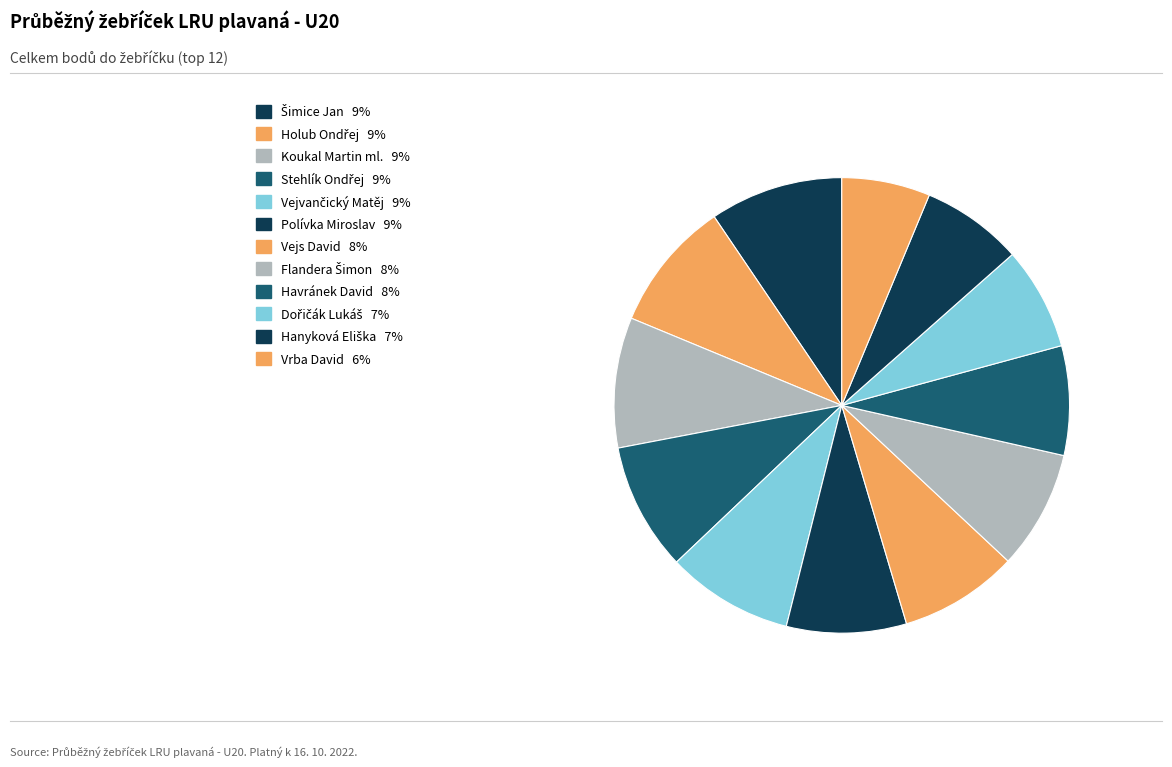

What percentage is the Havránek David slice, to the nearest percent?

8%